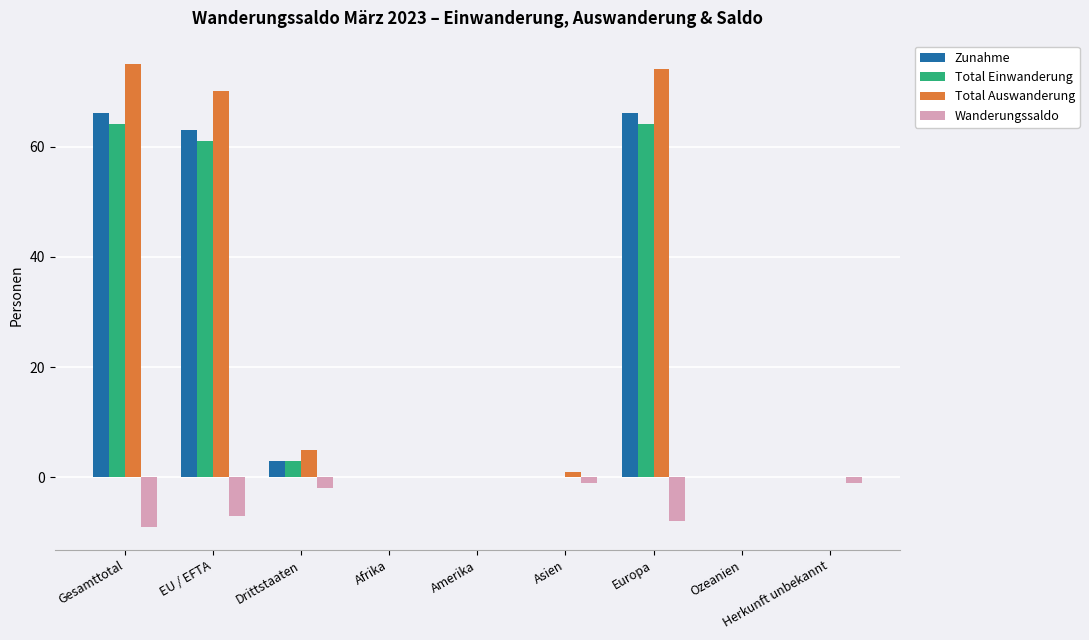

What is the total value across all series at EU / EFTA?

187